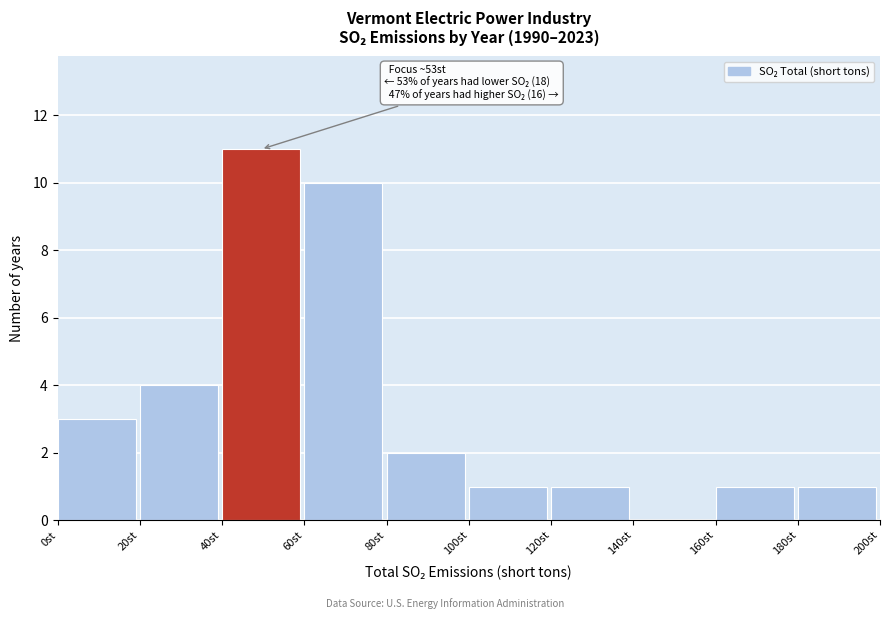

Which range on the x-axis has the tallest bar?

40 to 60